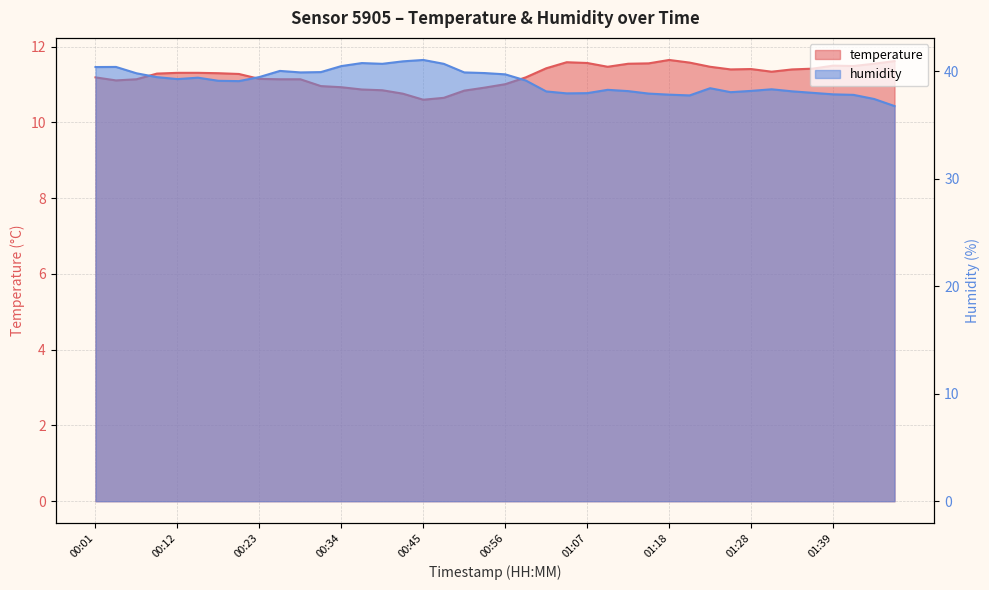

Rank the categories by temperature value from lowest to highest.

00:45, 00:47, 00:42, 00:50, 00:39, 00:36, 00:53, 00:34, 00:31, 00:56, 00:04, 00:06, 00:26, 00:28, 00:23, 00:01, 00:58, 00:20, 00:09, 00:17, 00:12, 00:15, 01:31, 01:26, 01:34, 01:28, 01:37, 01:01, 01:09, 01:23, 01:42, 01:39, 01:12, 01:48, 01:15, 01:07, 01:20, 01:04, 01:50, 01:18